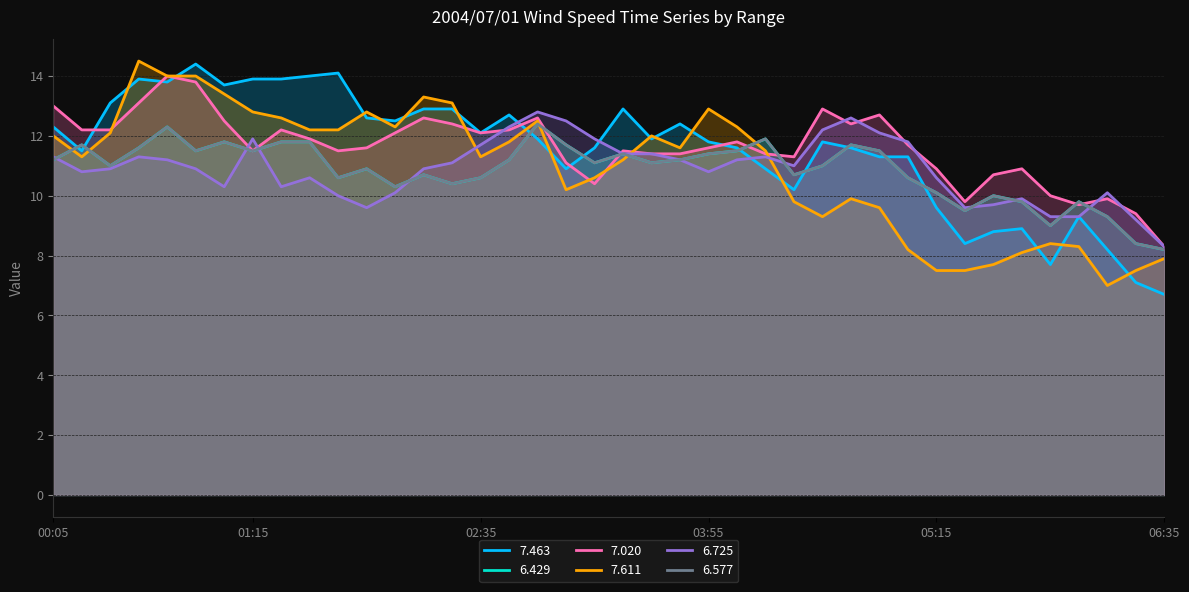

Which has a higher value, 2004/07/01 03:35 or 2004/07/01 05:25?

2004/07/01 03:35